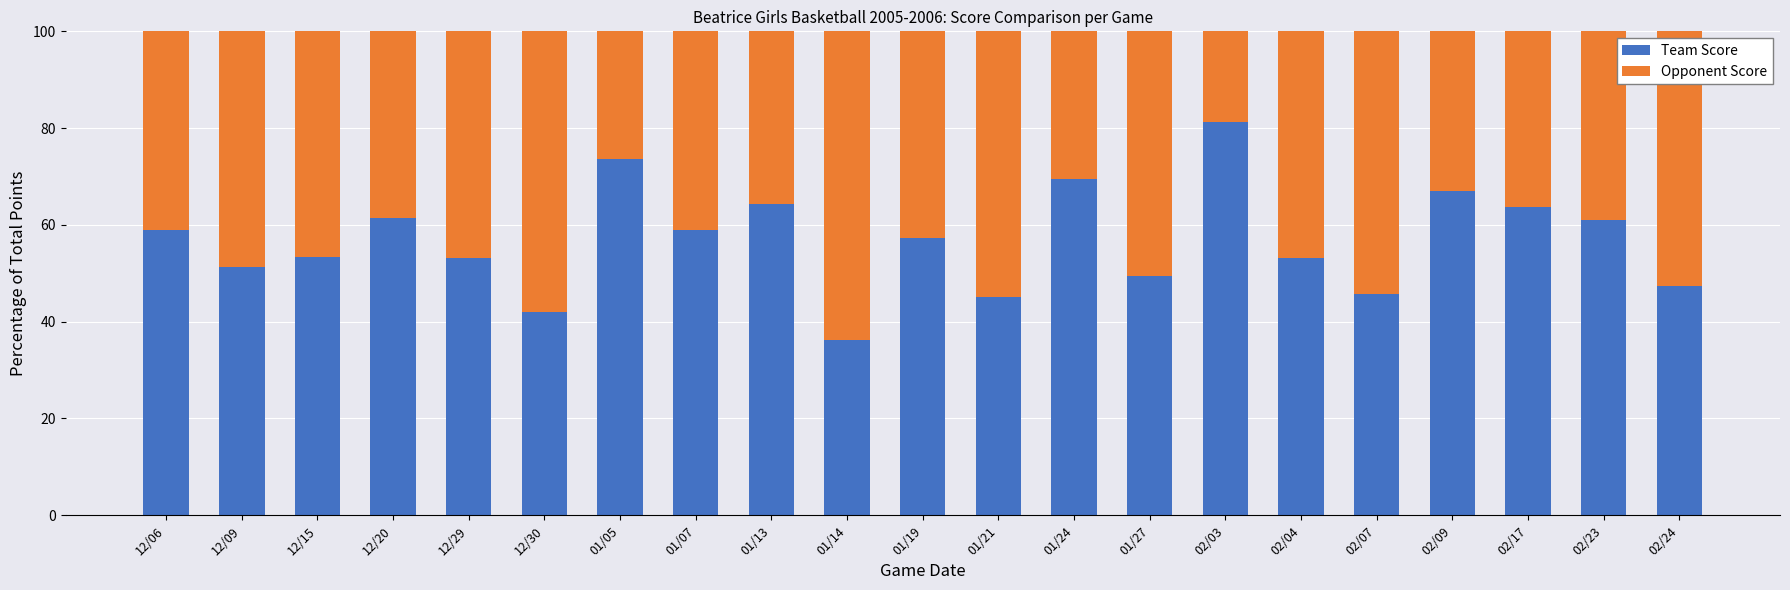

What is the total value across all series at 12/09?

100.0